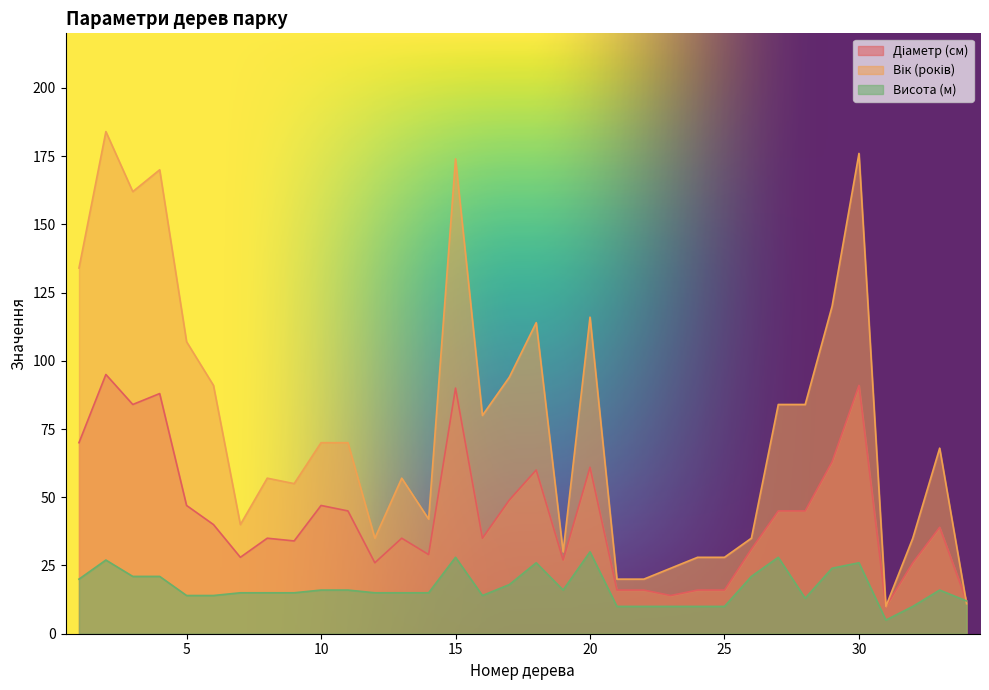

Between 10 and 23, which is larger?

10